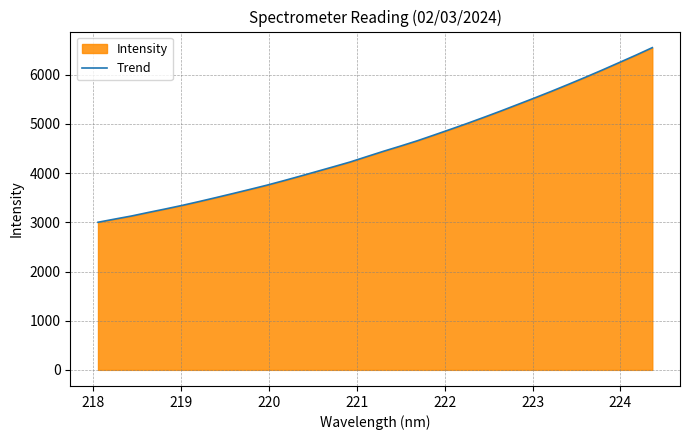

True or false: there are more than 2 points higher than both neighbors.

False